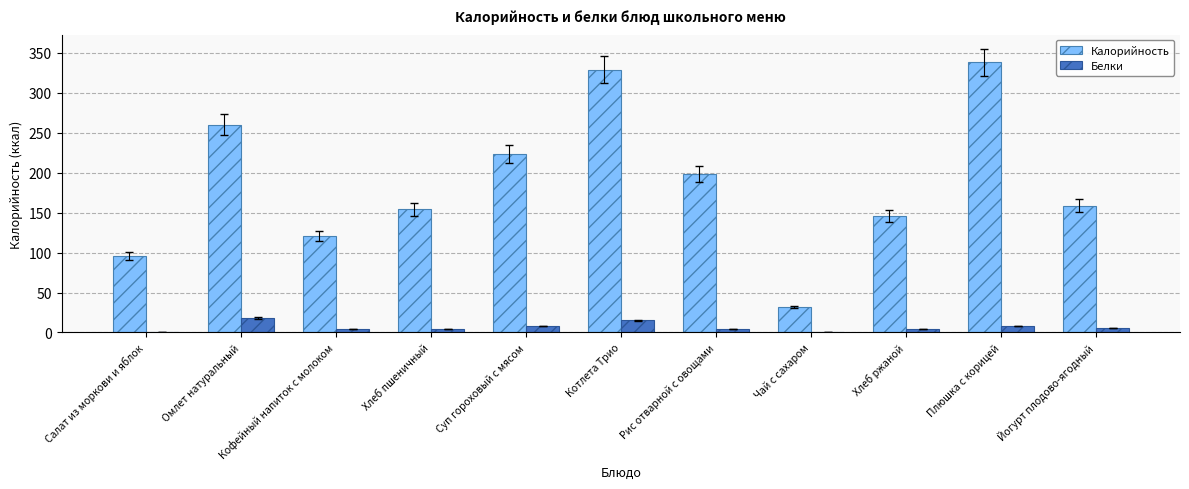

Is the value of Белки at Чай с сахаром greater than the value of Калорийность at Омлет натуральный?

No